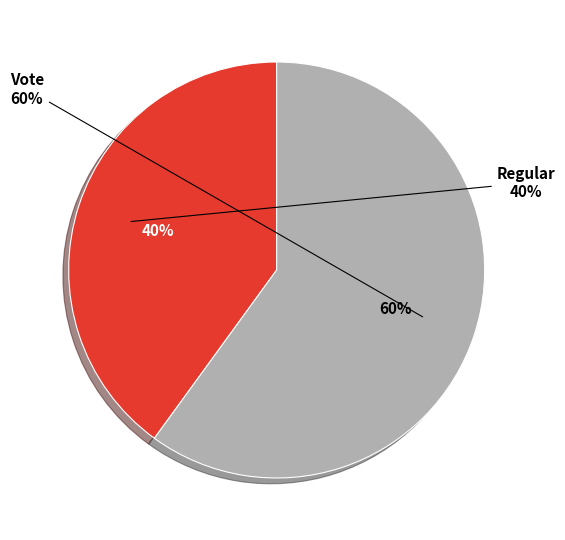

Rank the categories by value from highest to lowest.

Vote (io_index=3), Regular (io_index=2)